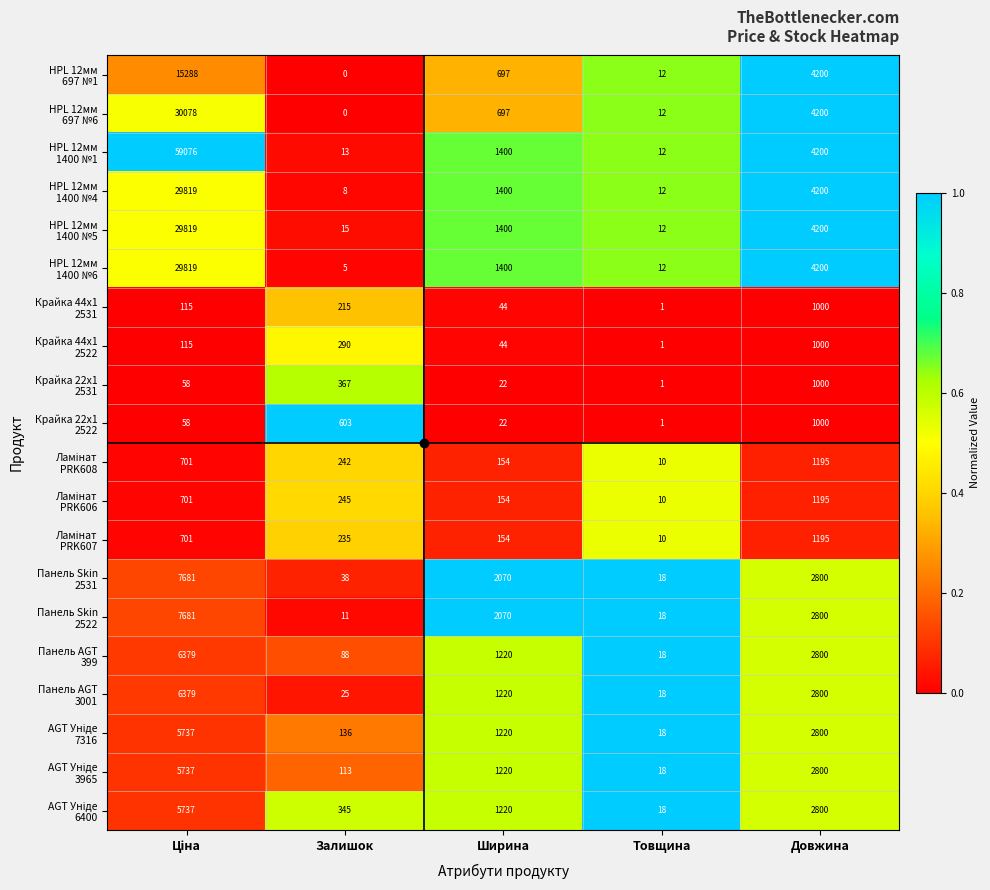

What is the difference between the highest and lowest values at Ширина?

2048